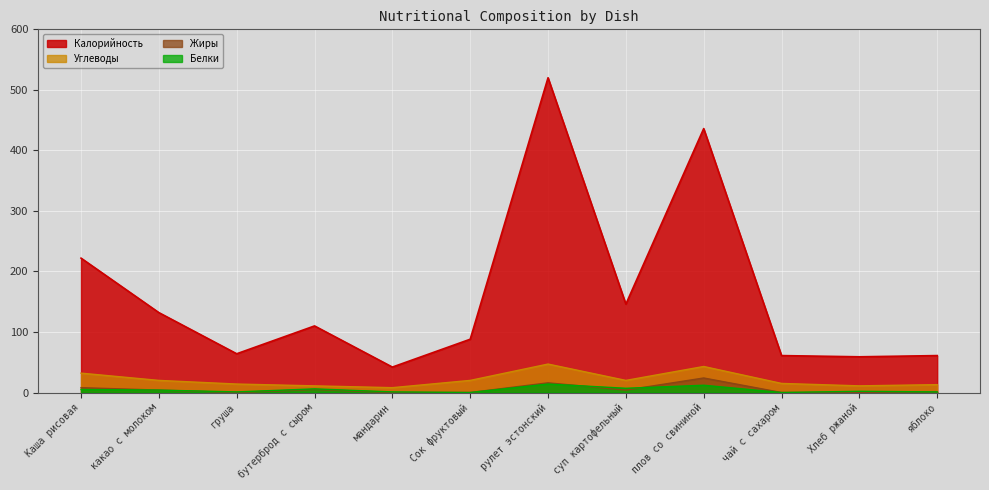

How many lines are shown in the chart?

4